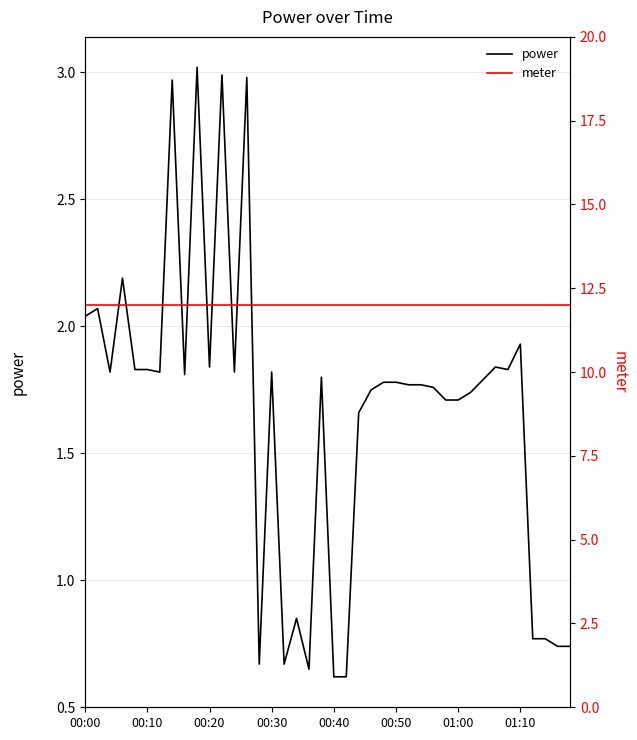

Which category has the highest value across all series?

00:00